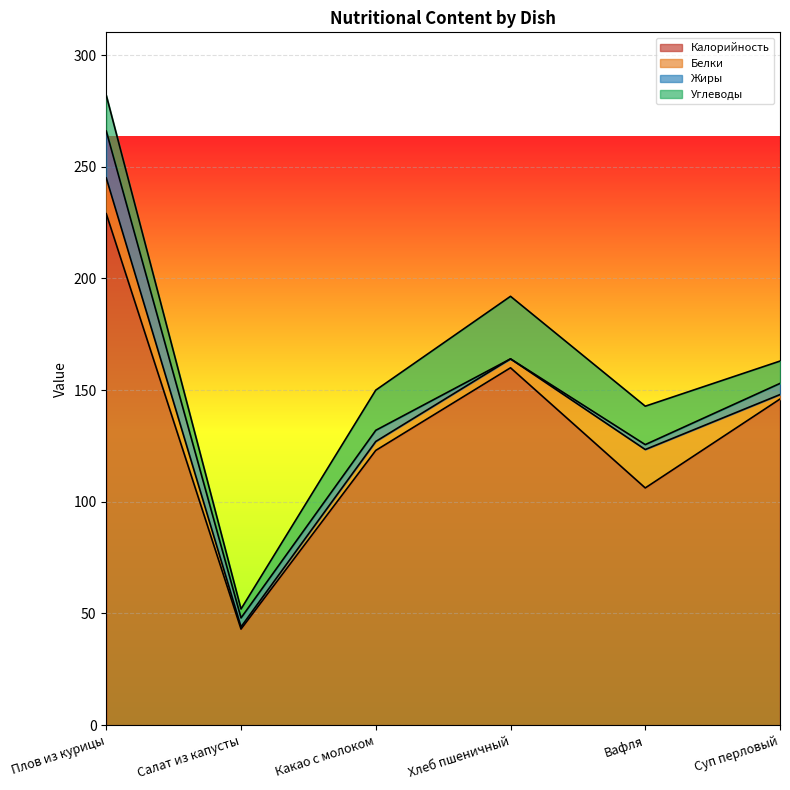

What is the total value across all series at Салат из капусты?

52.0